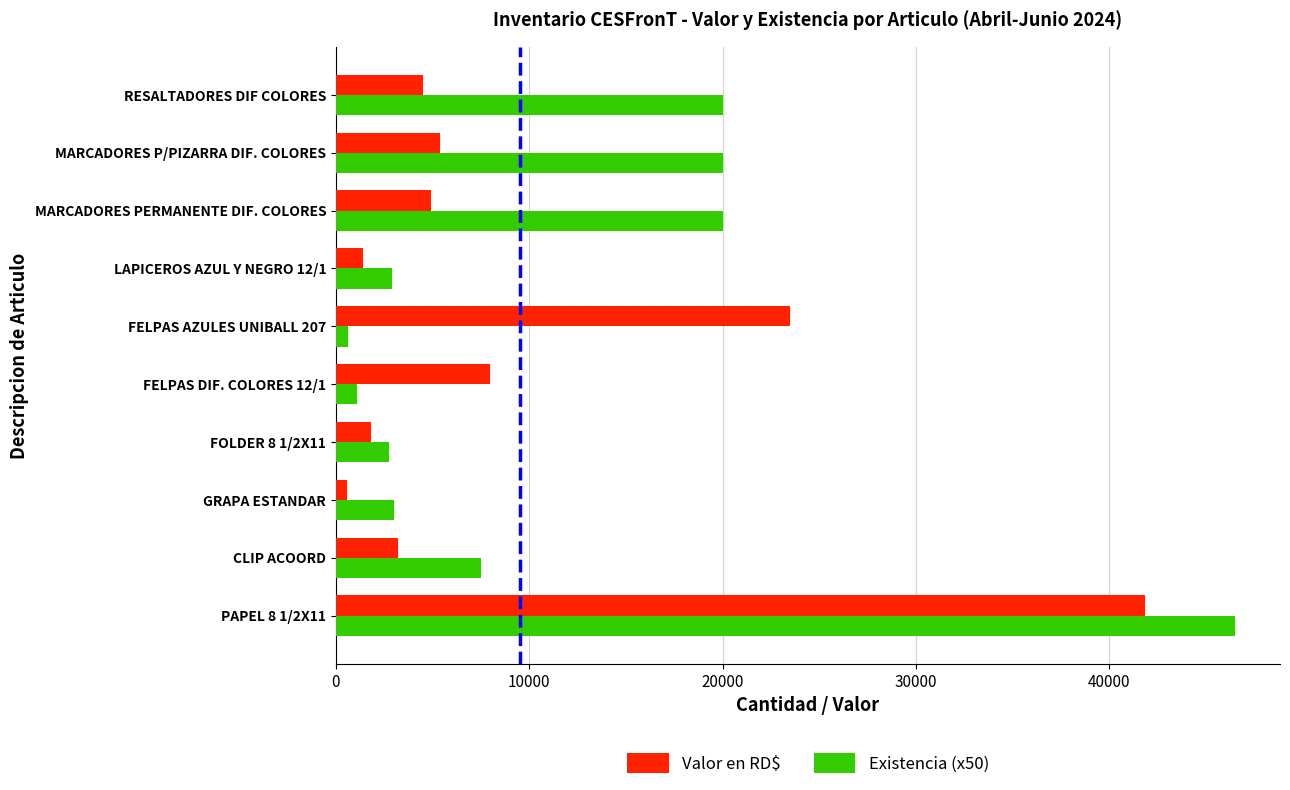

Rank the series at FELPAS DIF. COLORES 12/1 from highest to lowest value.

Valor en RD$, Existencia (x50)